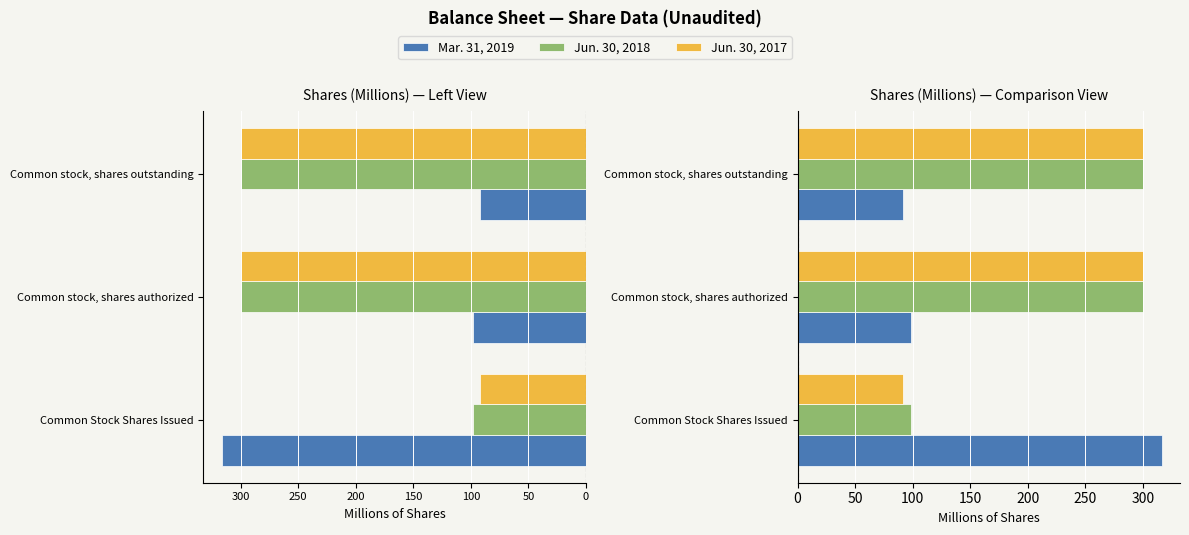

What is the difference between the maximum and minimum values in the Jun. 30, 2017 series?

208.1